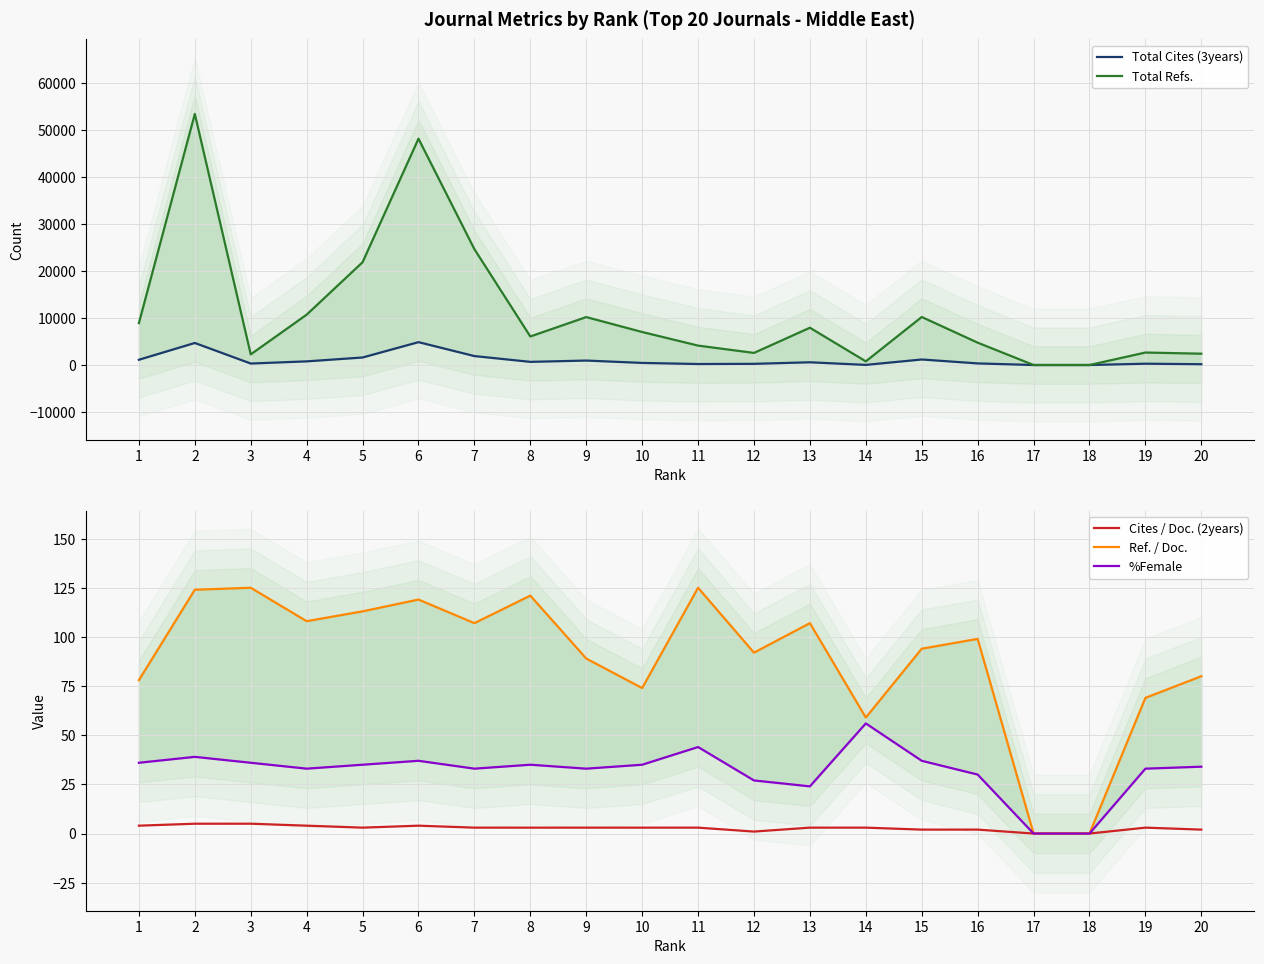

What is the value of the Total Cites (3years) point at the 13th from the left?

580